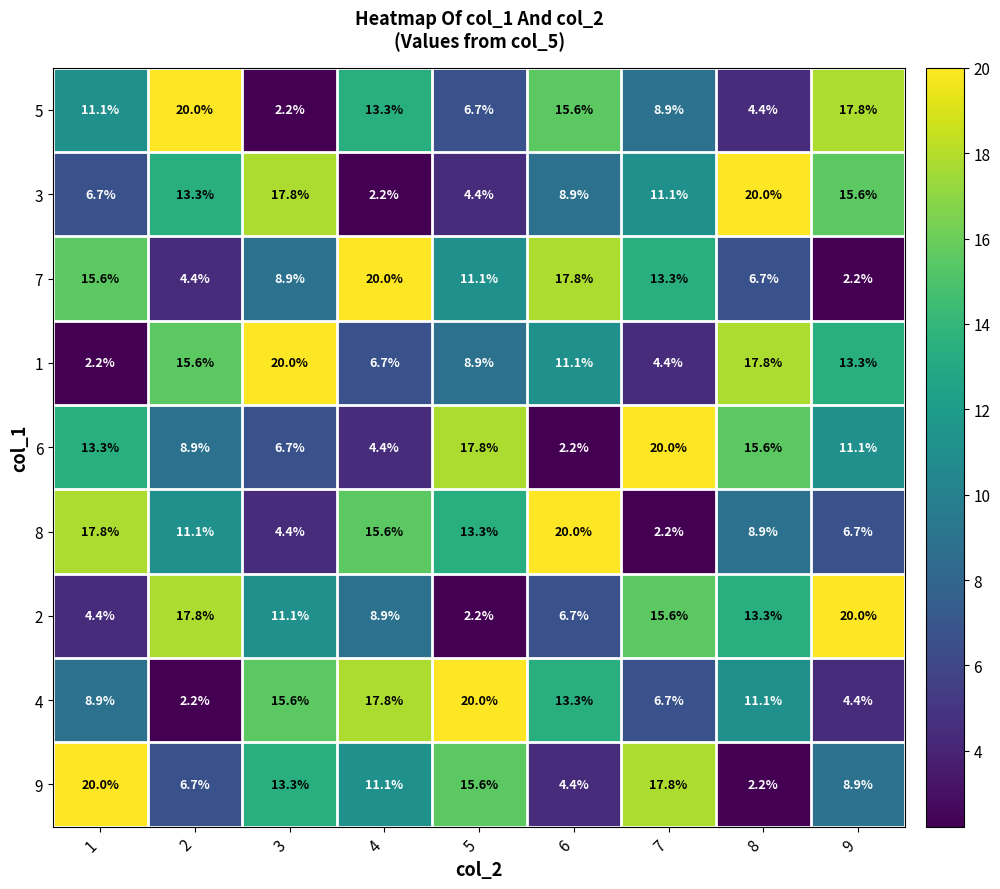

What is the lowest value of the 4 series?

2.2